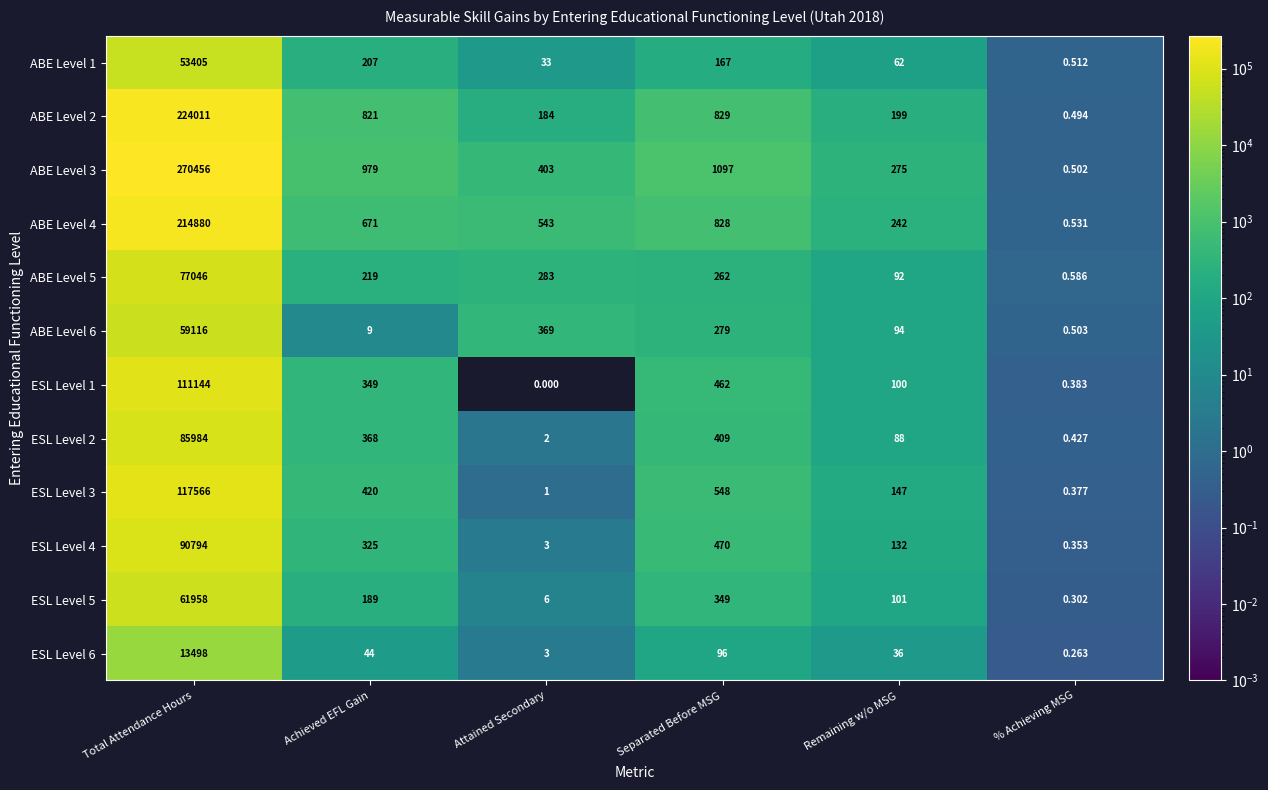

Which series has the largest range (max minus min)?

ABE Level 3